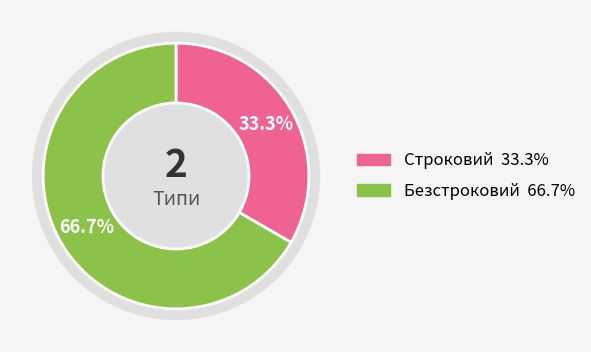

How many slices are in this pie chart?

2